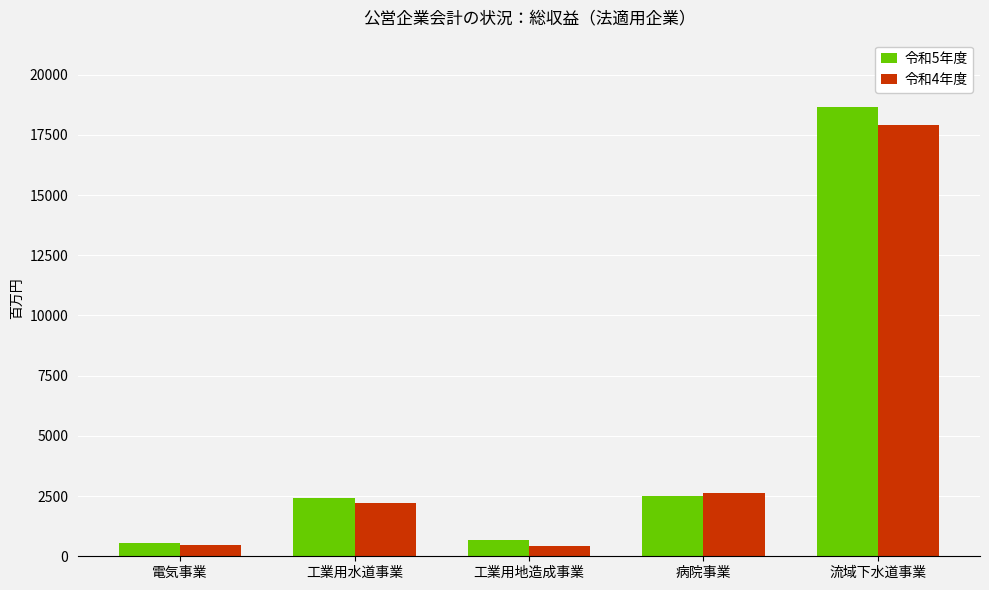

What are all the series names shown in the legend?

令和5年度, 令和4年度